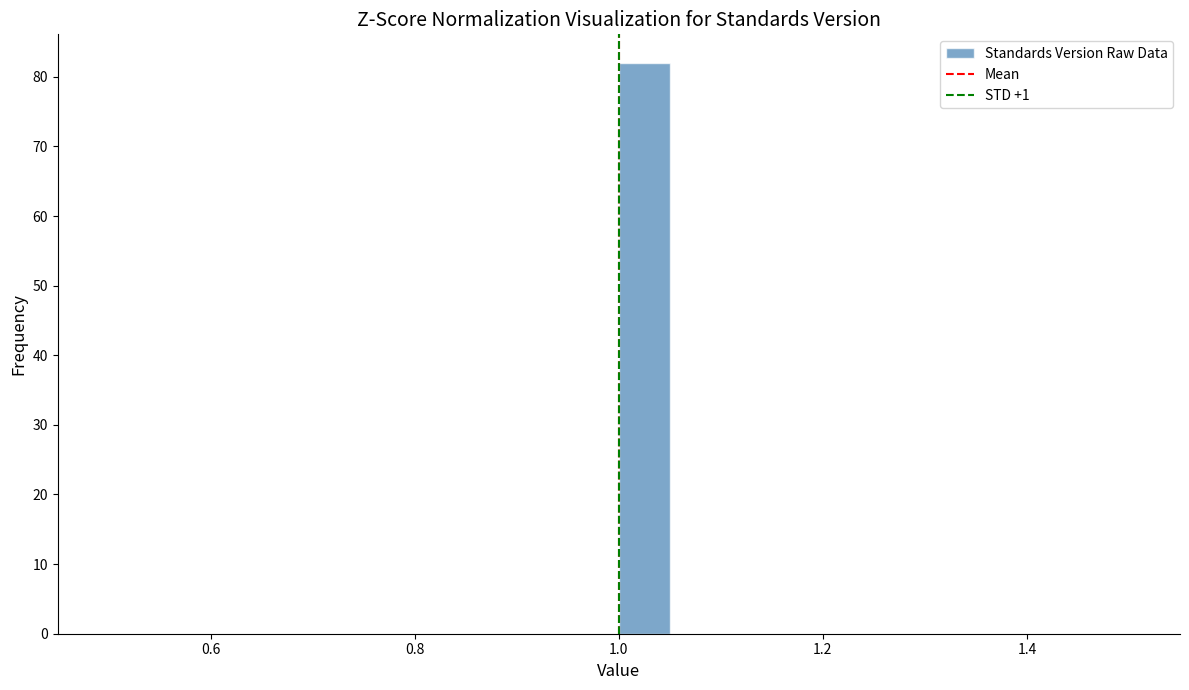

Read against the x-axis, roughly where is the centre of the tallest bar?

1.02